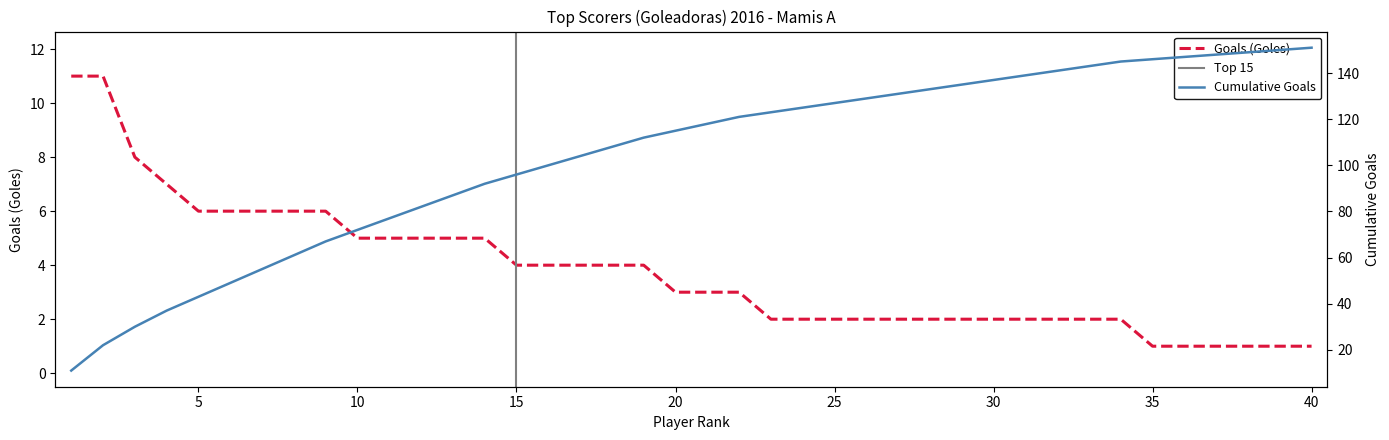

Is the value of Goals (Goles) at 34 greater than the value of Cumulative Goals at 11?

No